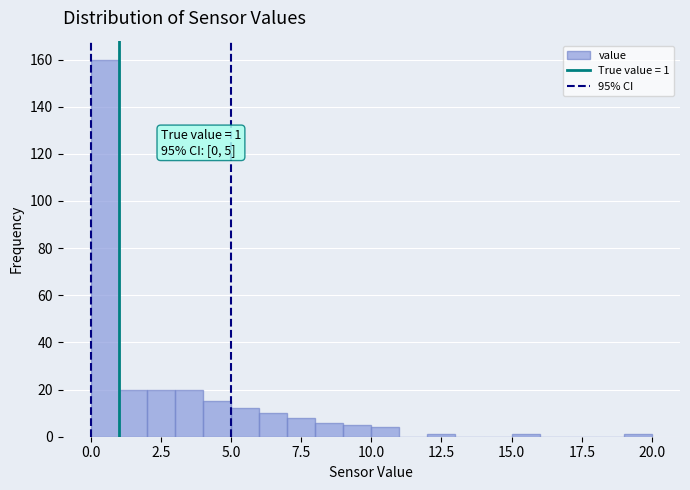

Around what value on the x-axis is the tallest bar? Give the approximate position of its centre, as read against the axis.

0.5